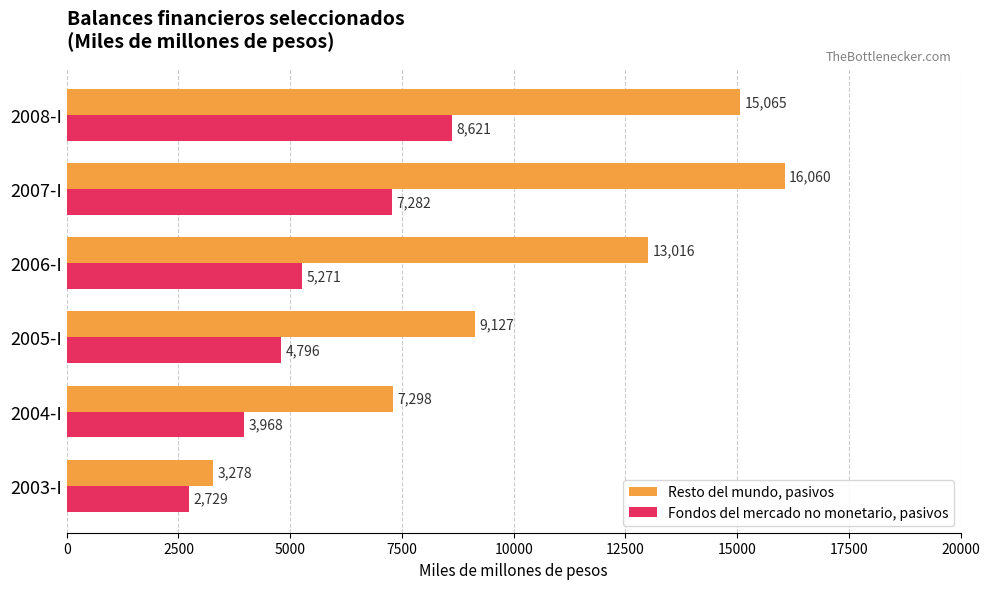

Is it true that Resto del mundo, pasivos equals 24304.2 at 2008-I?

False